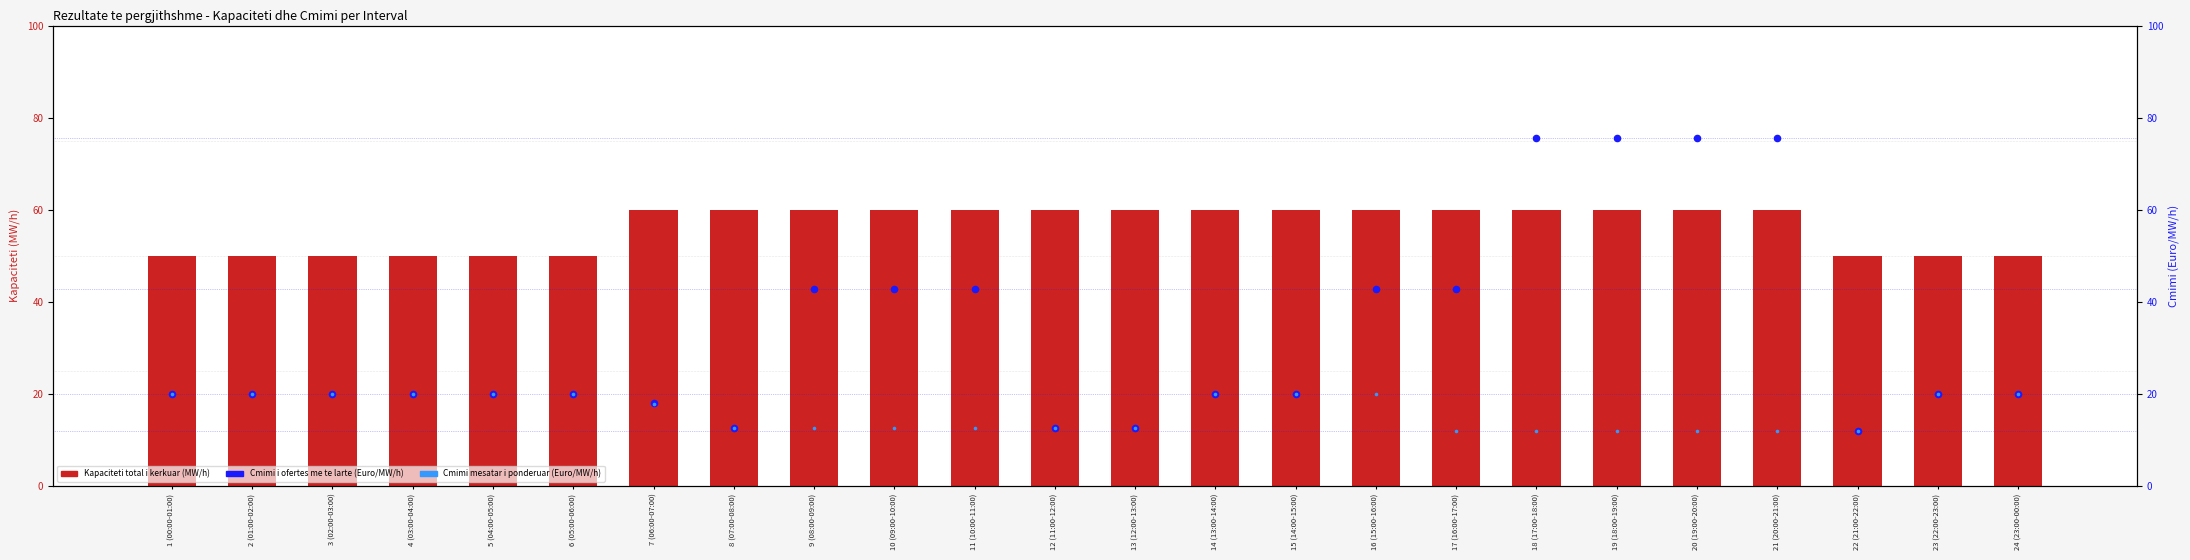

What are all the series names shown in the legend?

Kapaciteti total i kerkuar (MW/h), Cmimi i ofertes me te larte (Euro/MW/h), Cmimi mesatar i ponderuar (Euro/MW/h)